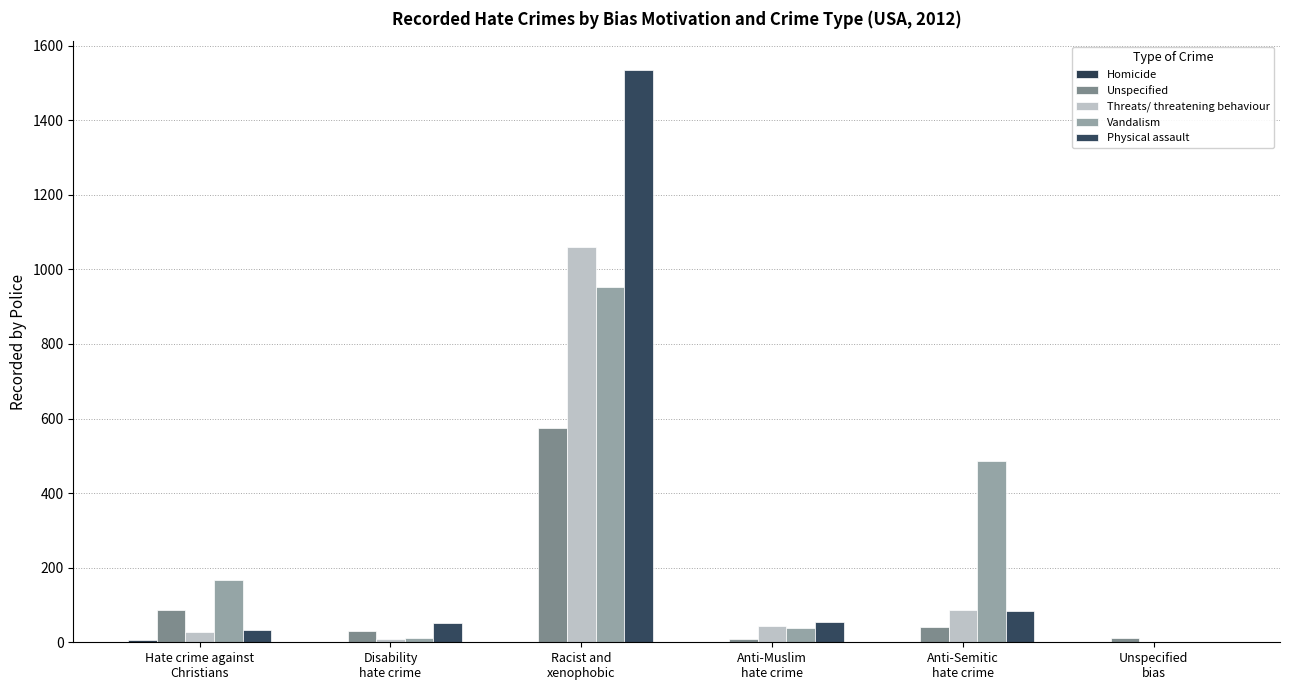

The Vandalism series shows 486 at Anti-Semitic
hate crime. True or false?

True